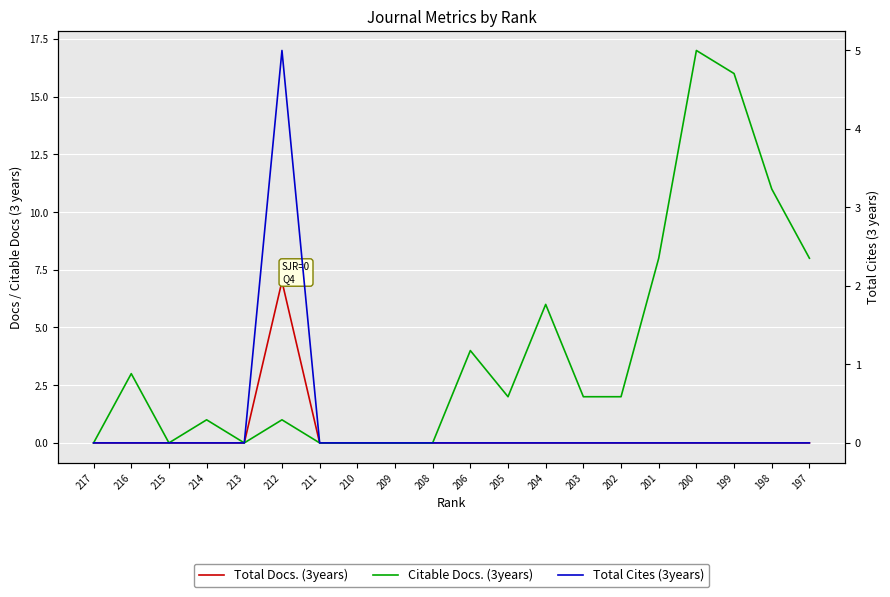

List the labels in order of Citable Docs. (3years) value, smallest first.

217, 215, 213, 211, 210, 209, 208, 214, 212, 205, 203, 202, 216, 206, 204, 201, 197, 198, 199, 200